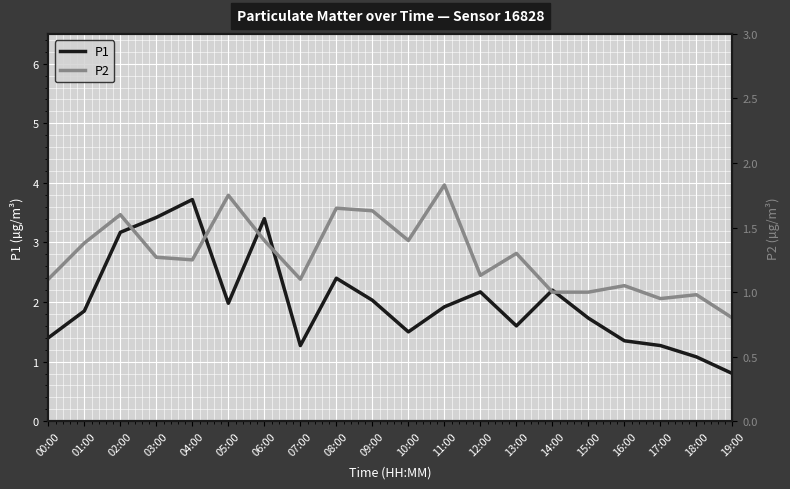

What is the total value across all series at 15:00?

2.7